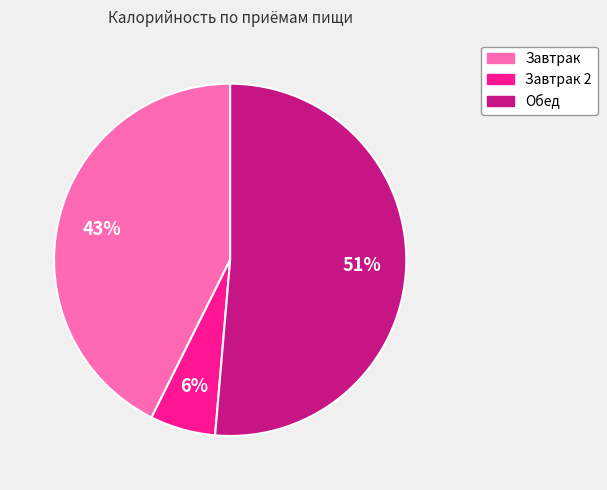

To the nearest percent, what is the difference between the largest and smallest slice percentages?

45%